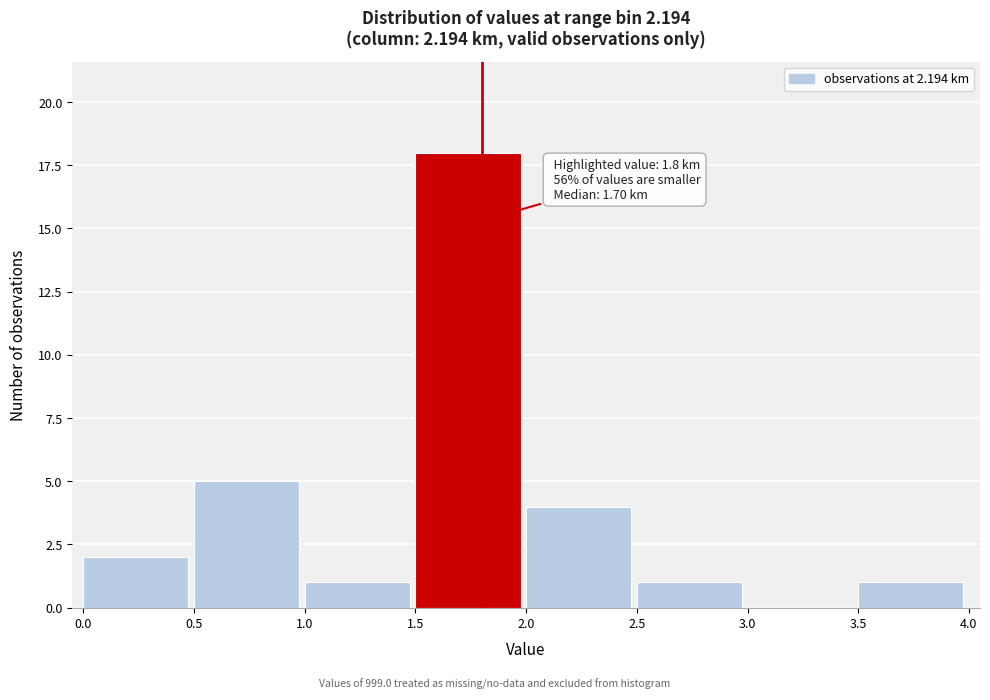

Which range on the x-axis has the tallest bar?

1.5 to 2.0